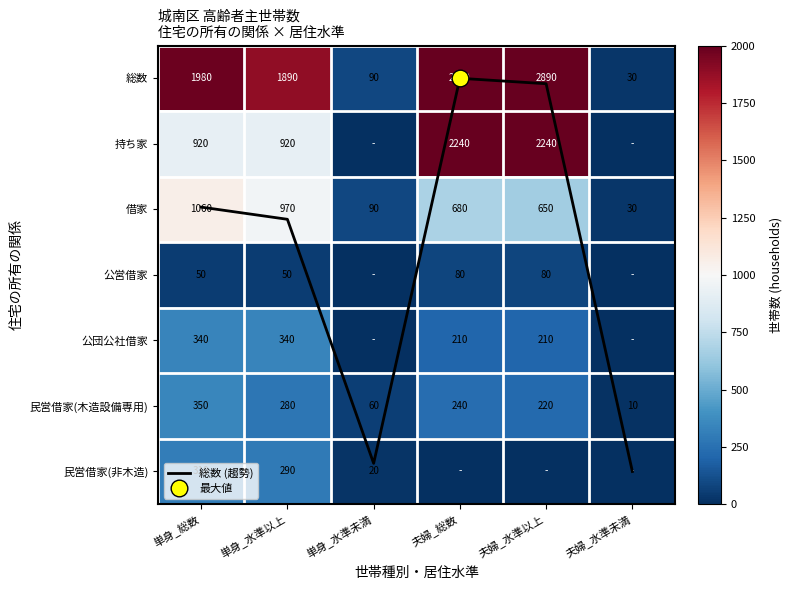

How many categories are shown in the chart?

6